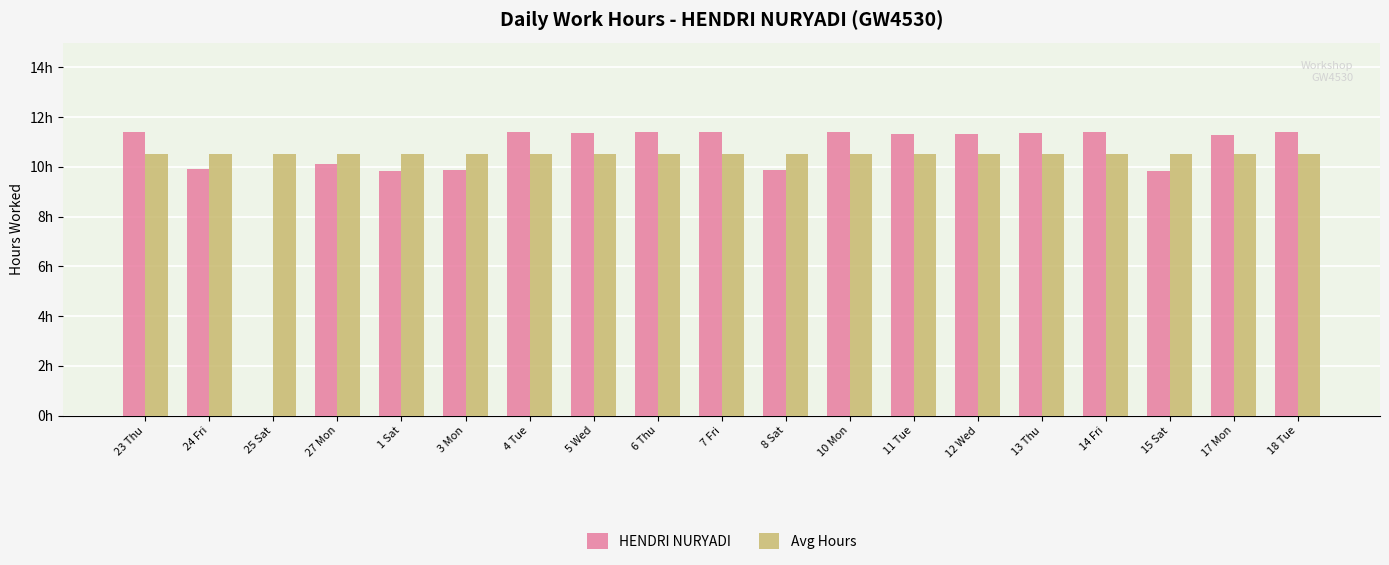

True or false: HENDRI NURYADI has a value of 5.3 at 14 Fri.

False